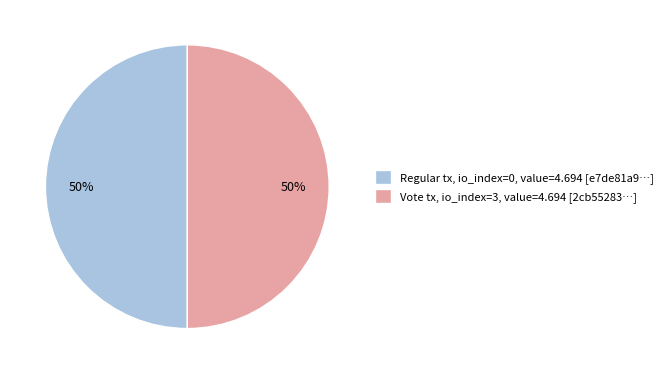

What percentage is the Regular tx, io_index=0, value=4.694 [e7de81a9…] slice, to the nearest percent?

50%